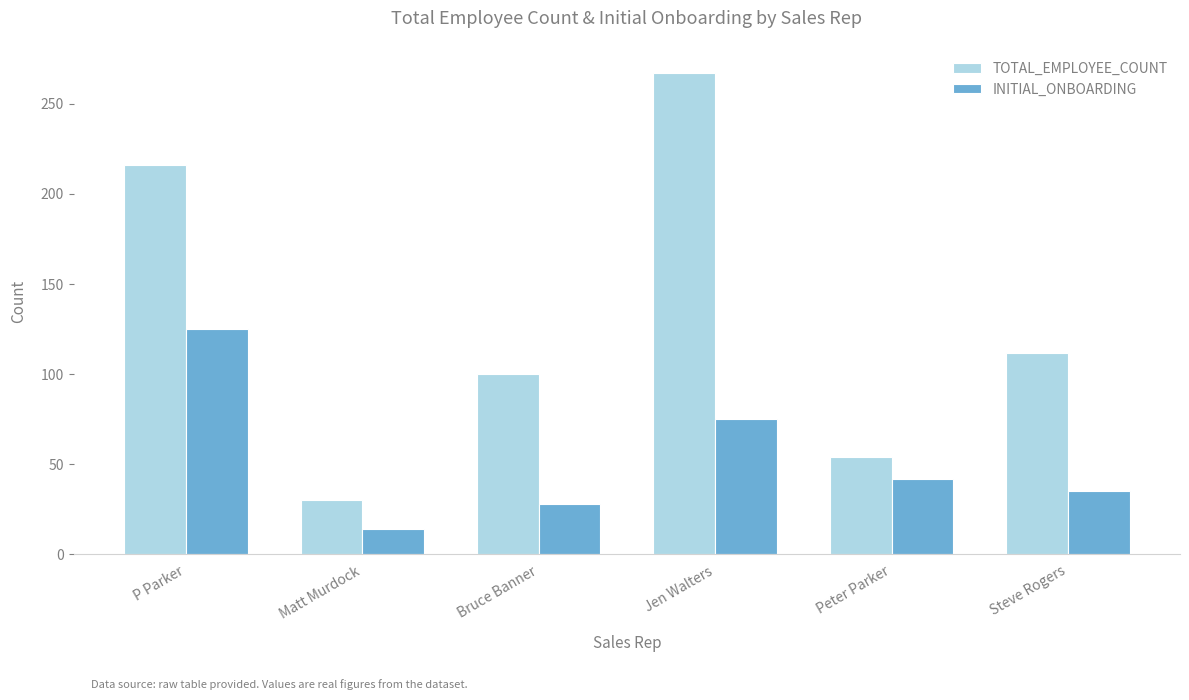

The INITIAL_ONBOARDING series shows 42 at Peter Parker. True or false?

True